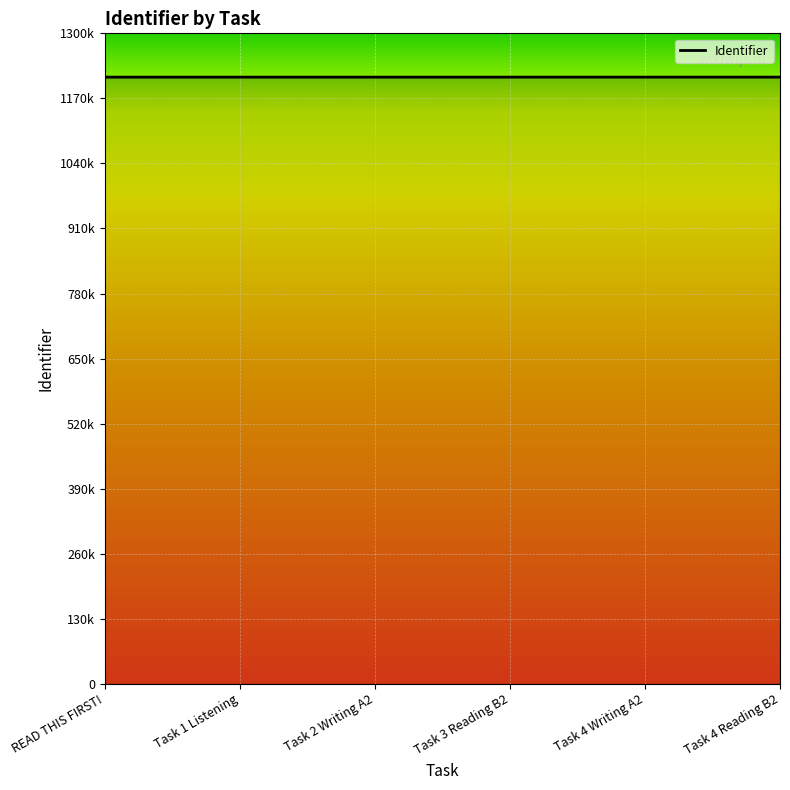

List the labels in order of value, smallest first.

READ THIS FIRST!, Task 1 Listening, Task 2 Writing A2, Task 3 Reading B2, Task 4 Writing A2, Task 4 Reading B2